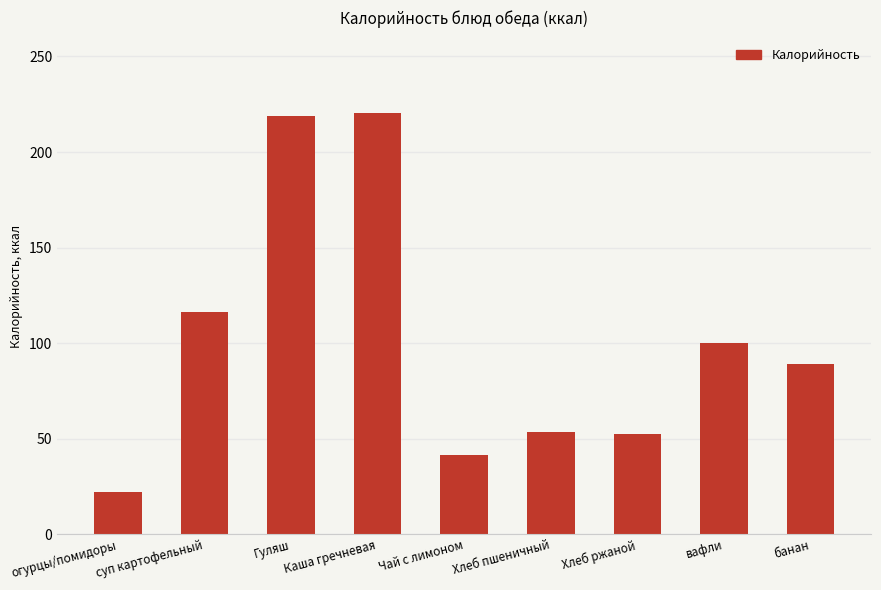

How many data points are less than 89?

4